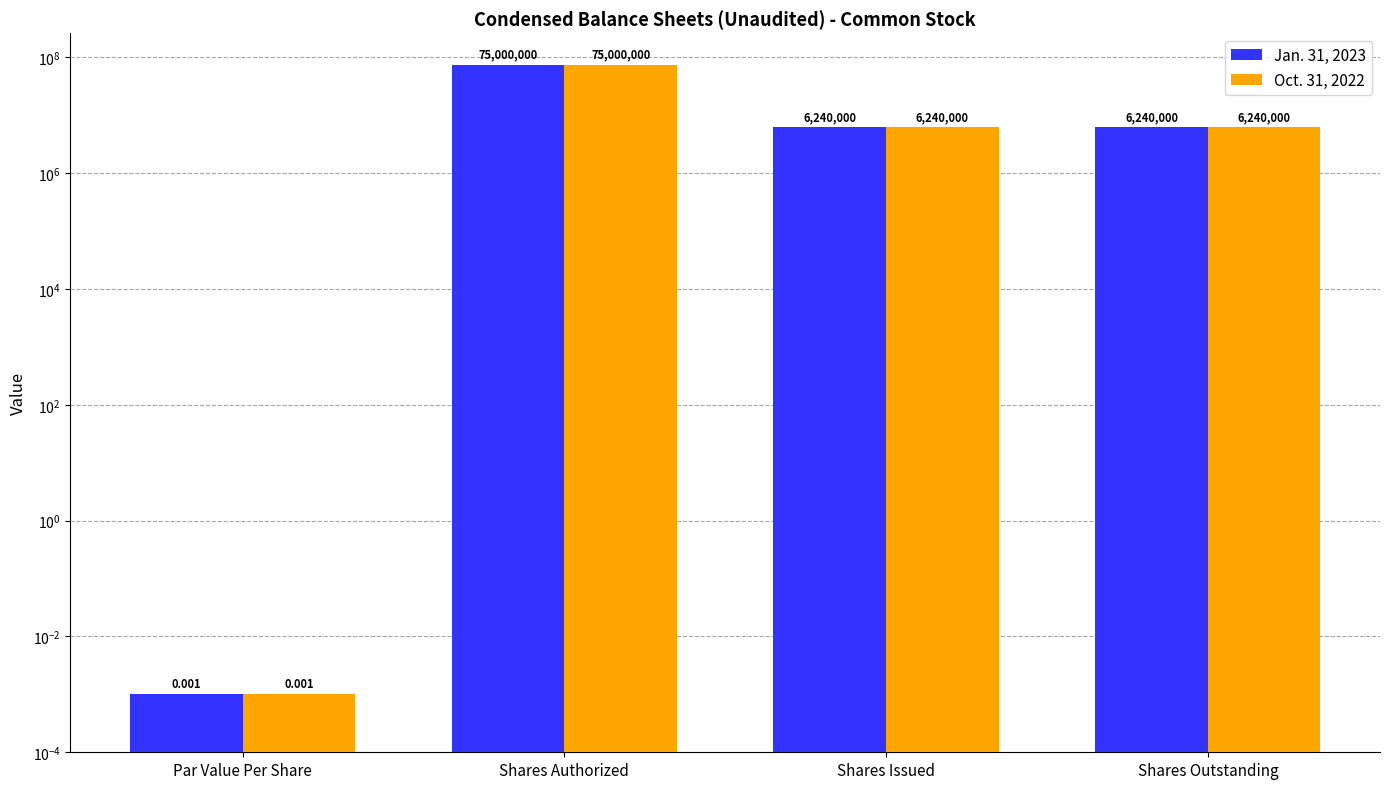

List the series in order of their peak value, highest first.

Jan. 31, 2023, Oct. 31, 2022